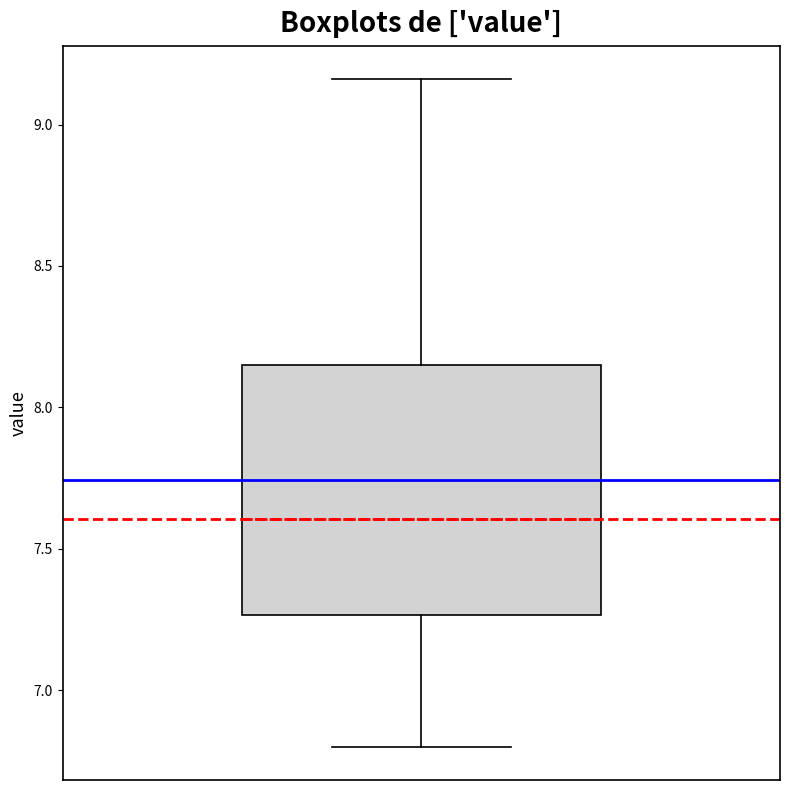

Where does the lower whisker of the box end on the y-axis? The values are not printed on the chart, so give them approximately, as read against the axis.

6.80